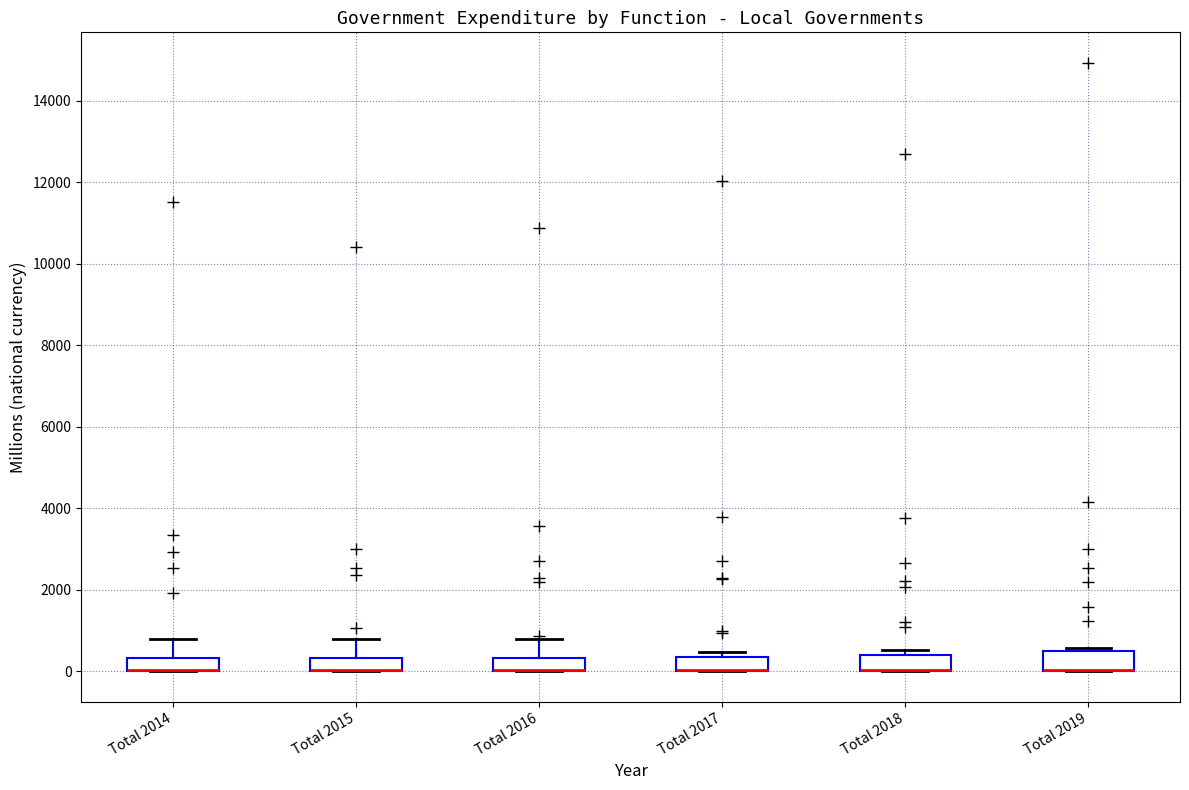

Reading left to right, transcribe this box plot: for each box, give where its median line is, the range the box spans, and where its two whiskers end, as read against the y-axis. The values are not printed on the chart, so give them approximately, as read against the axis.

Total 2014: median 0 (drawn on the box's lower edge), box 0 to 400, whiskers 0 to 800
Total 2015: median 0 (drawn on the box's lower edge), box 0 to 400, whiskers 0 to 800
Total 2016: median 0 (drawn on the box's lower edge), box 0 to 400, whiskers 0 to 800
Total 2017: median 0 (drawn on the box's lower edge), box 0 to 400, whiskers 0 to 400 (just above the box's upper edge)
Total 2018: median 0 (drawn on the box's lower edge), box 0 to 400, whiskers 0 to 600
Total 2019: median 0 (drawn on the box's lower edge), box 0 to 400, whiskers 0 to 600